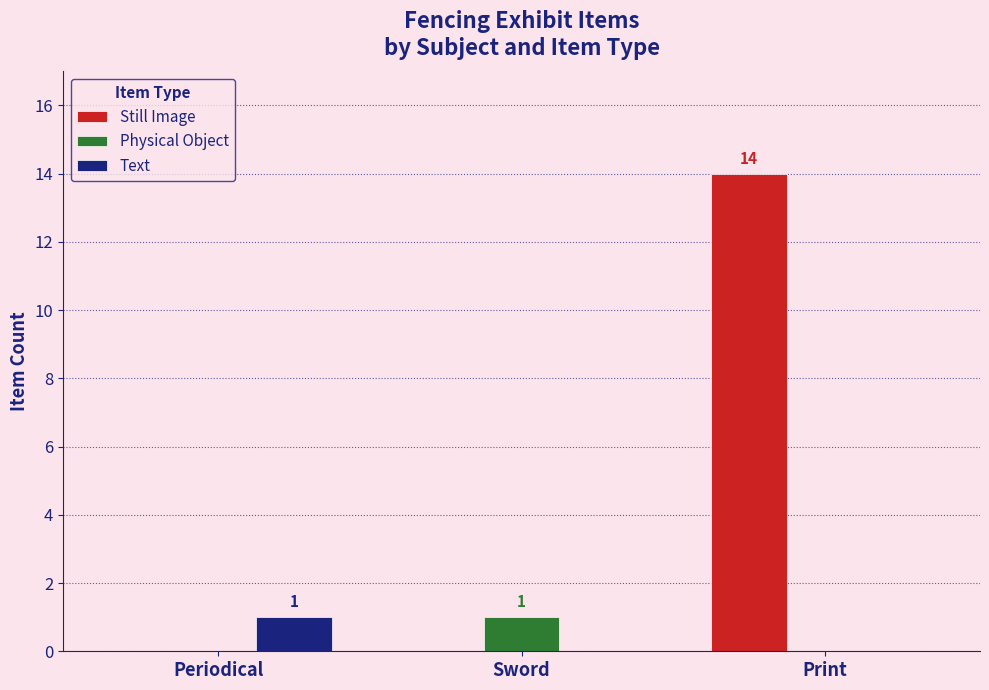

The value of Text at Periodical is 0. True or false?

False